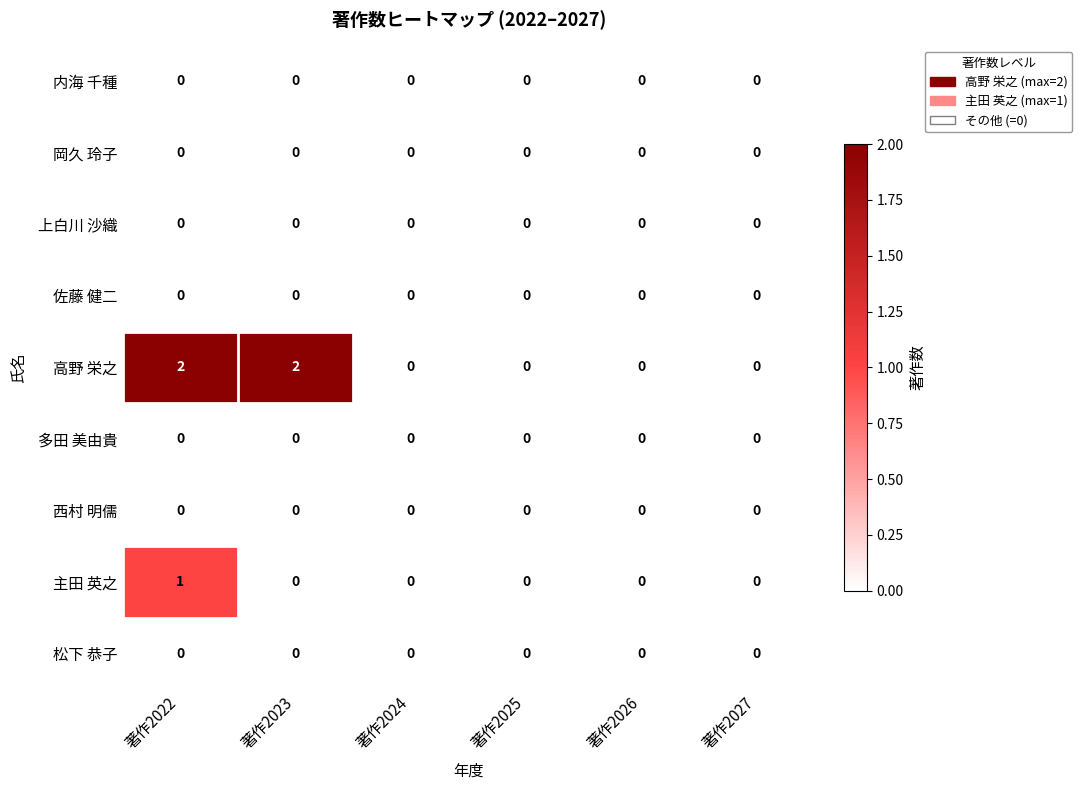

Which series has the widest spread of values?

高野 栄之